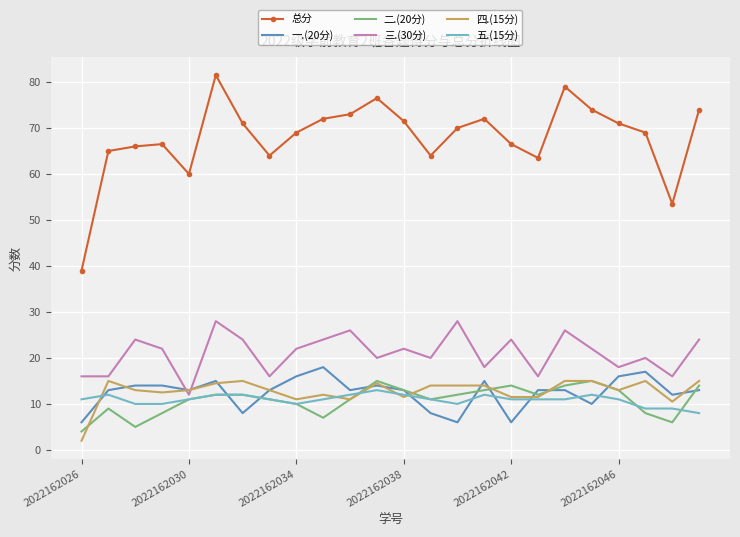

Which series has the widest spread of values?

总分